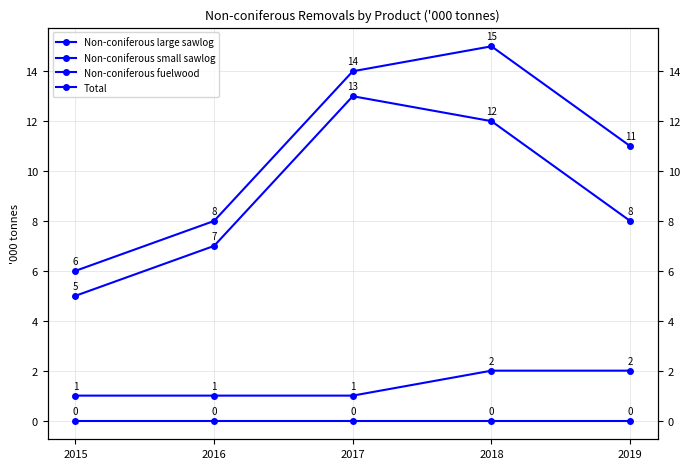

Rank the series by their maximum value, from highest to lowest.

Total, Non-coniferous fuelwood, Non-coniferous small sawlog, Non-coniferous large sawlog